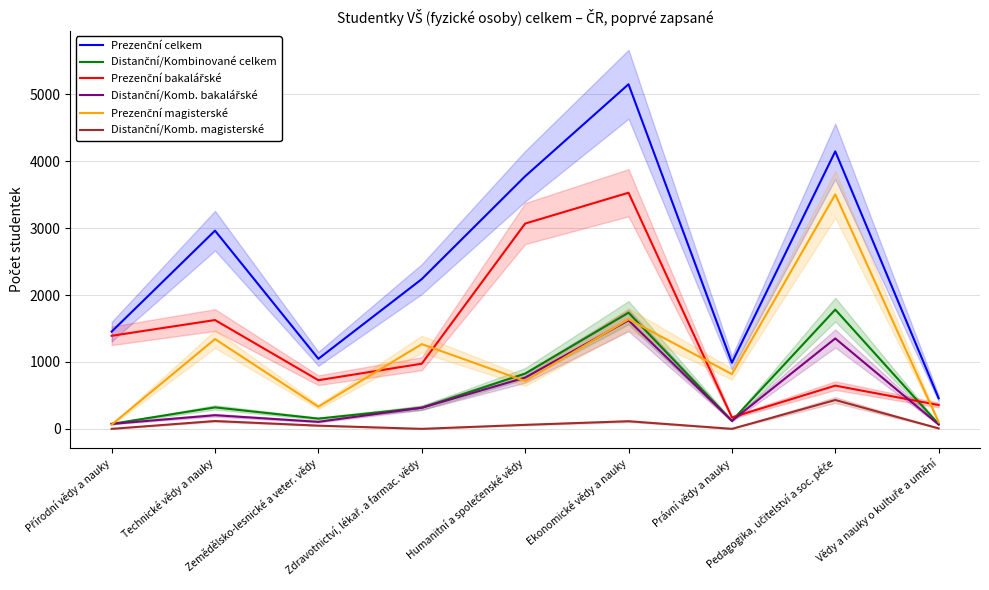

What is the difference between the highest and lowest values at Technické vědy a nauky?

2845